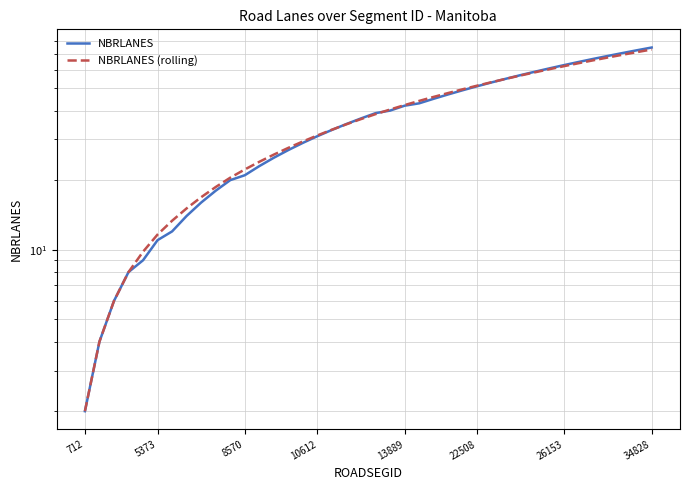

Where do NBRLANES (rolling) and NBRLANES first cross each other?

17 and 18